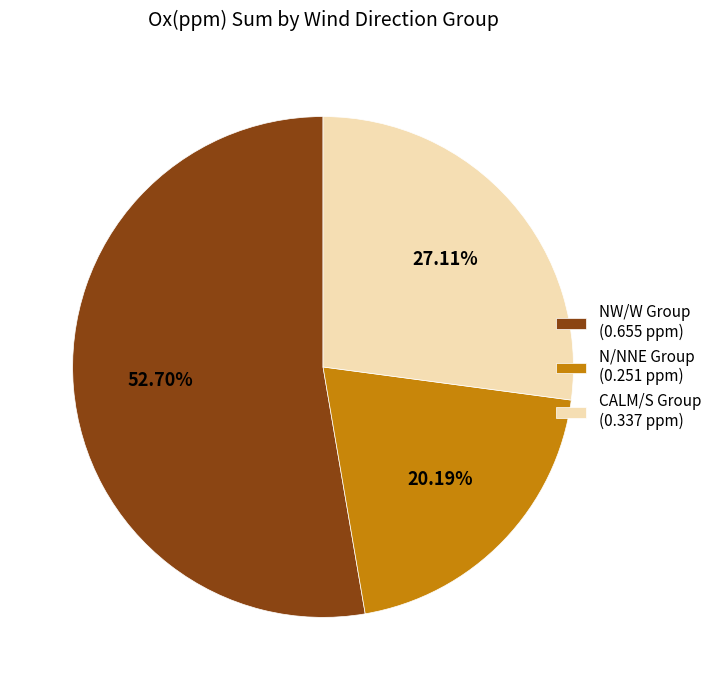

Approximately how many times larger is the value at N/NNE Group (0.251 ppm) compared to CALM/S Group (0.337 ppm)?

0.7